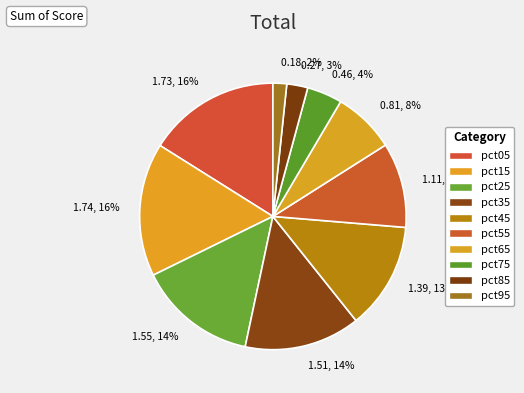

The 1.74, 16% slice represents 16% of the pie. True or false?

True